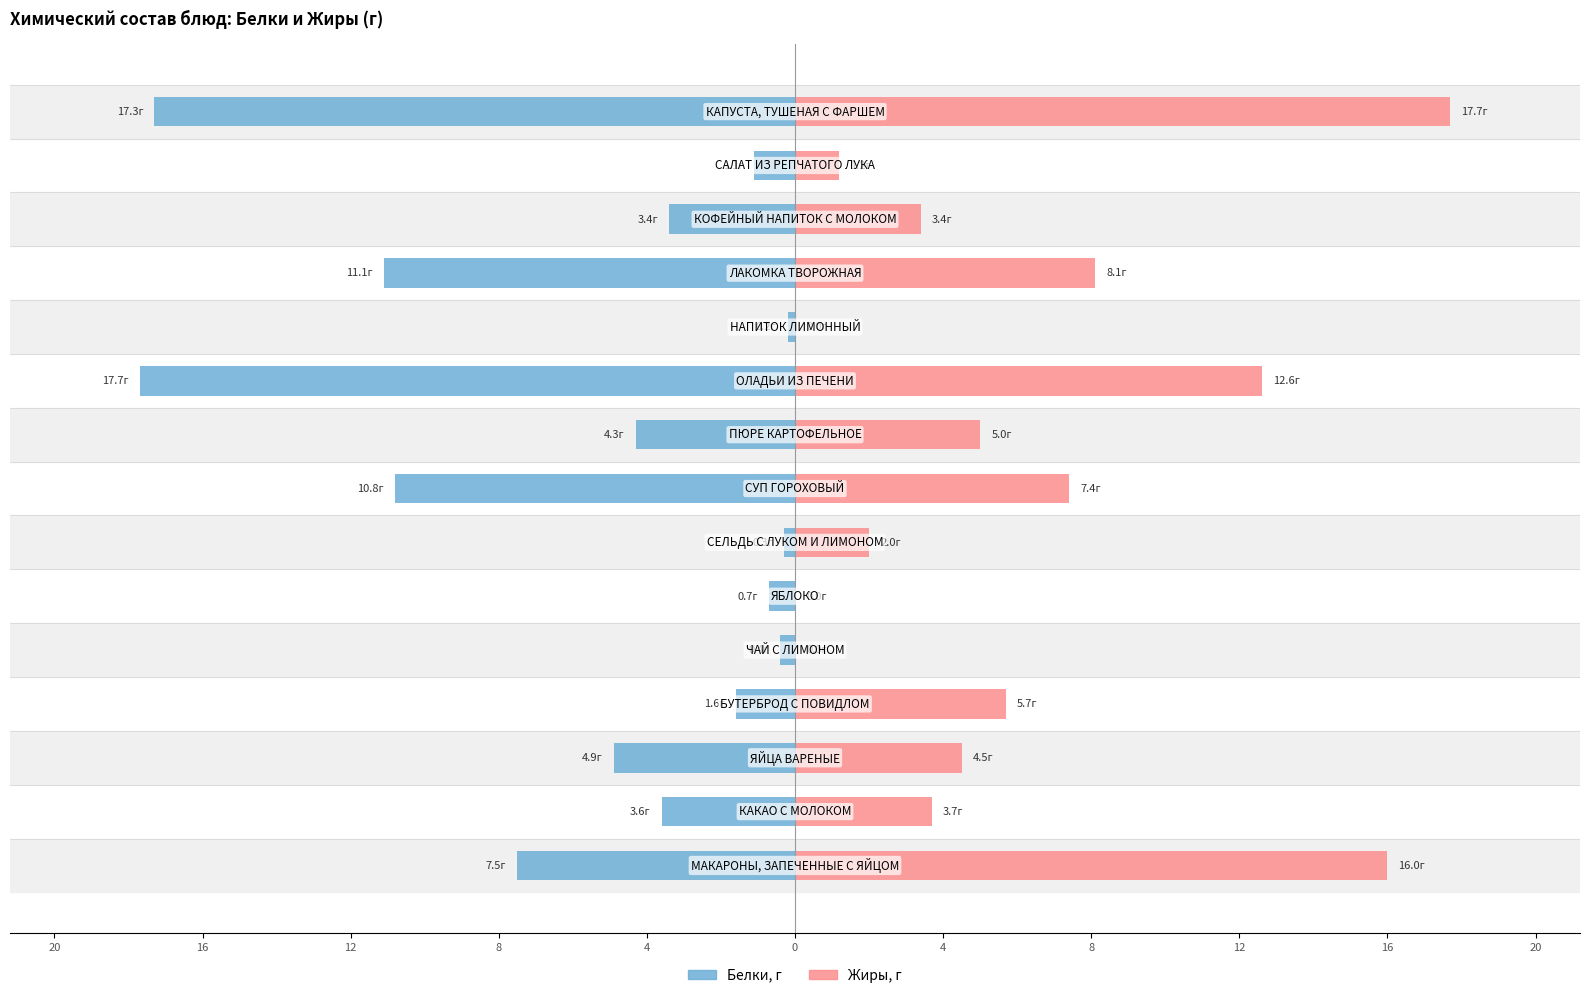

How many series are shown in this chart?

2